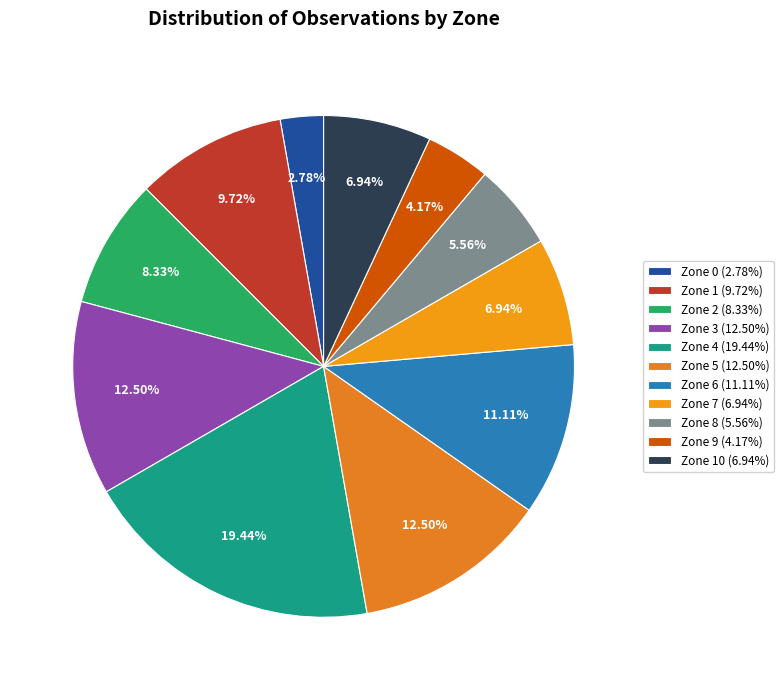

How many segments does this pie chart have?

11